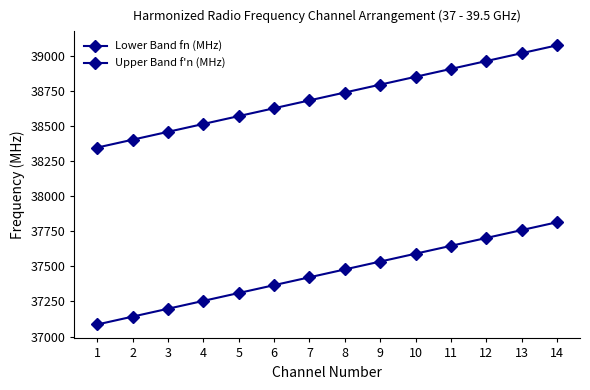

Which series has the largest total across all categories?

Upper Band f'n (MHz)